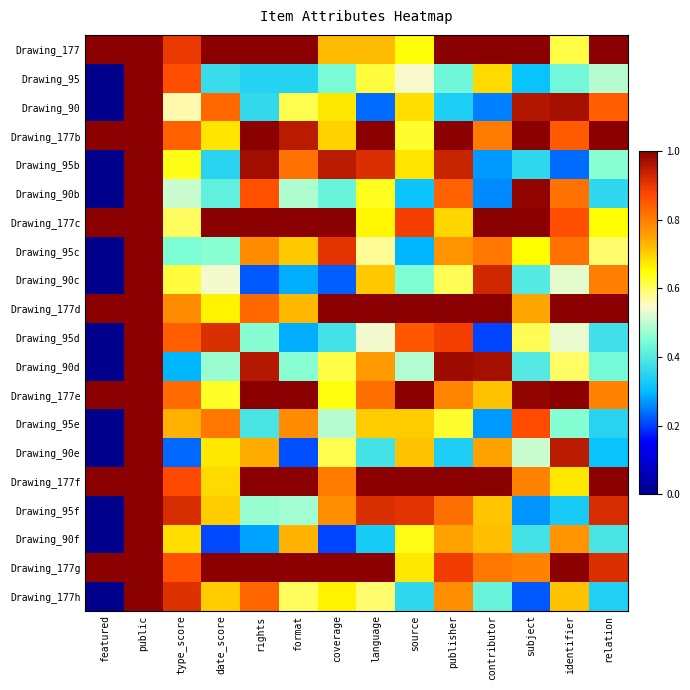

What is the greatest value displayed?

1.0